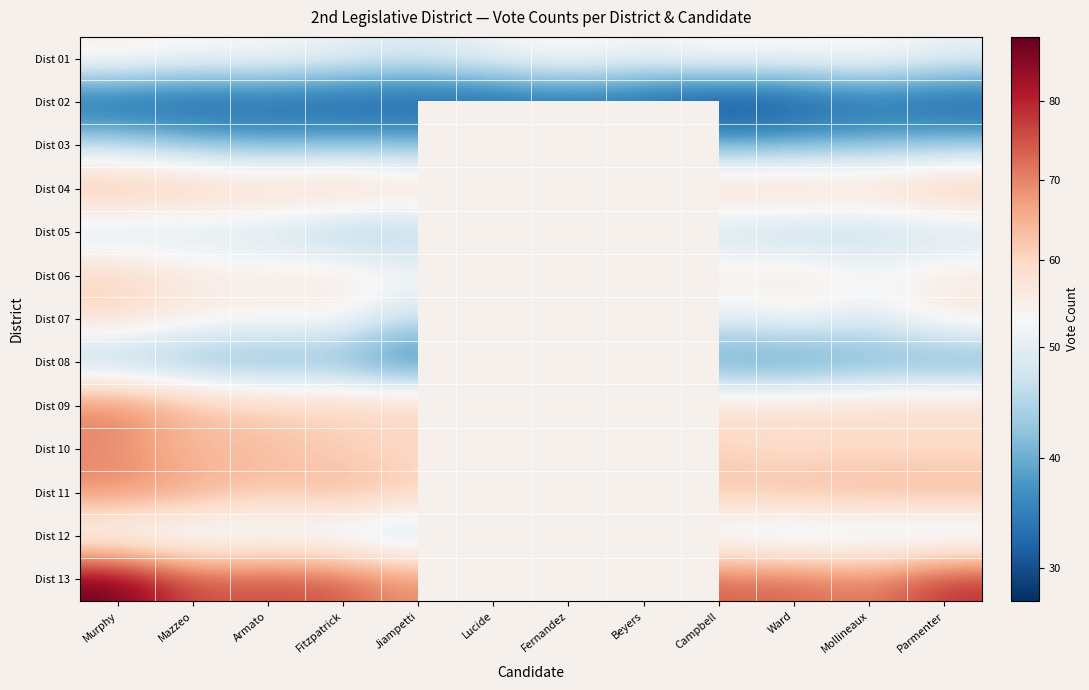

Which series has the largest range (max minus min)?

Dist 13